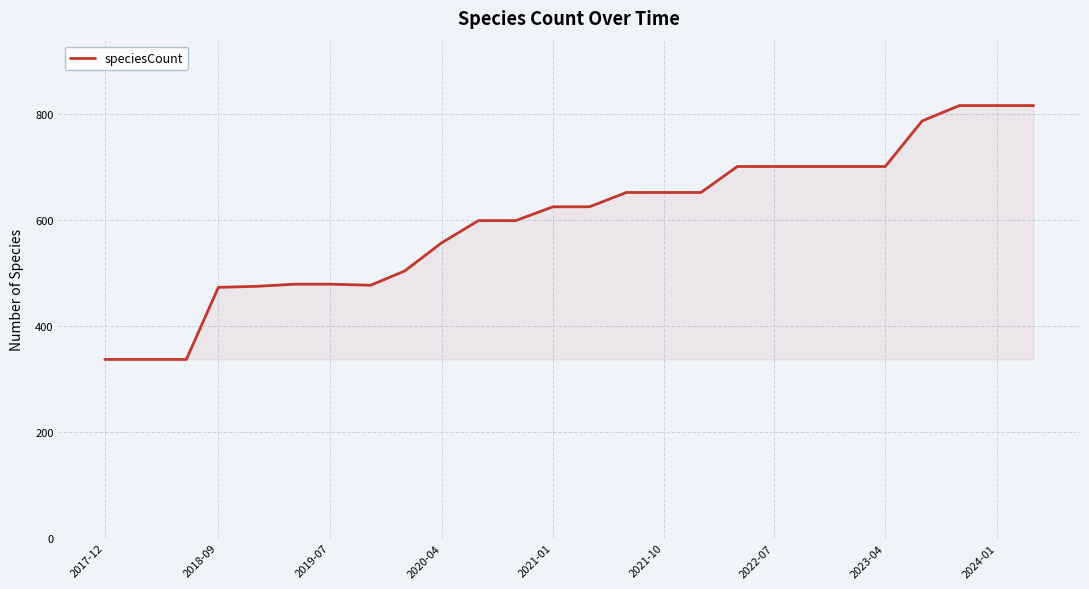

What is the difference between the maximum and minimum values?

479